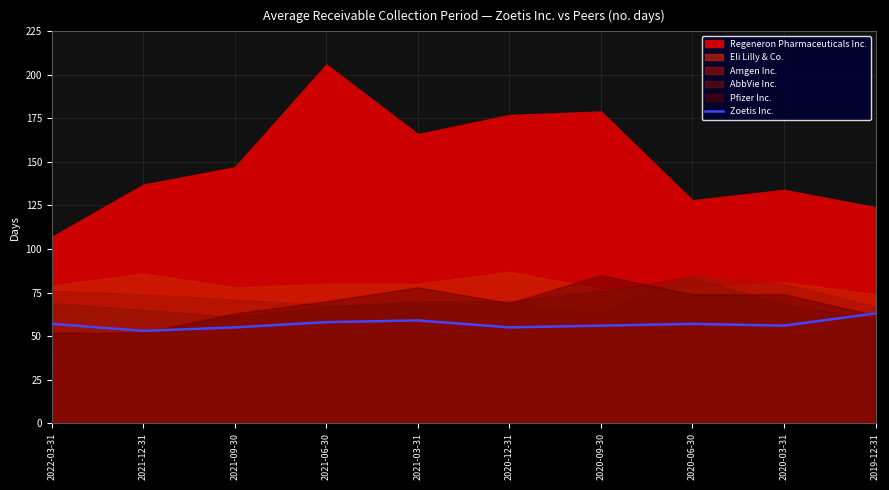

Reading left to right, what are all the values shown in this chart?

2022-03-31=57	2021-12-31=53	2021-09-30=55	2021-06-30=58	2021-03-31=59	2020-12-31=55	2020-09-30=56	2020-06-30=57	2020-03-31=56	2019-12-31=63